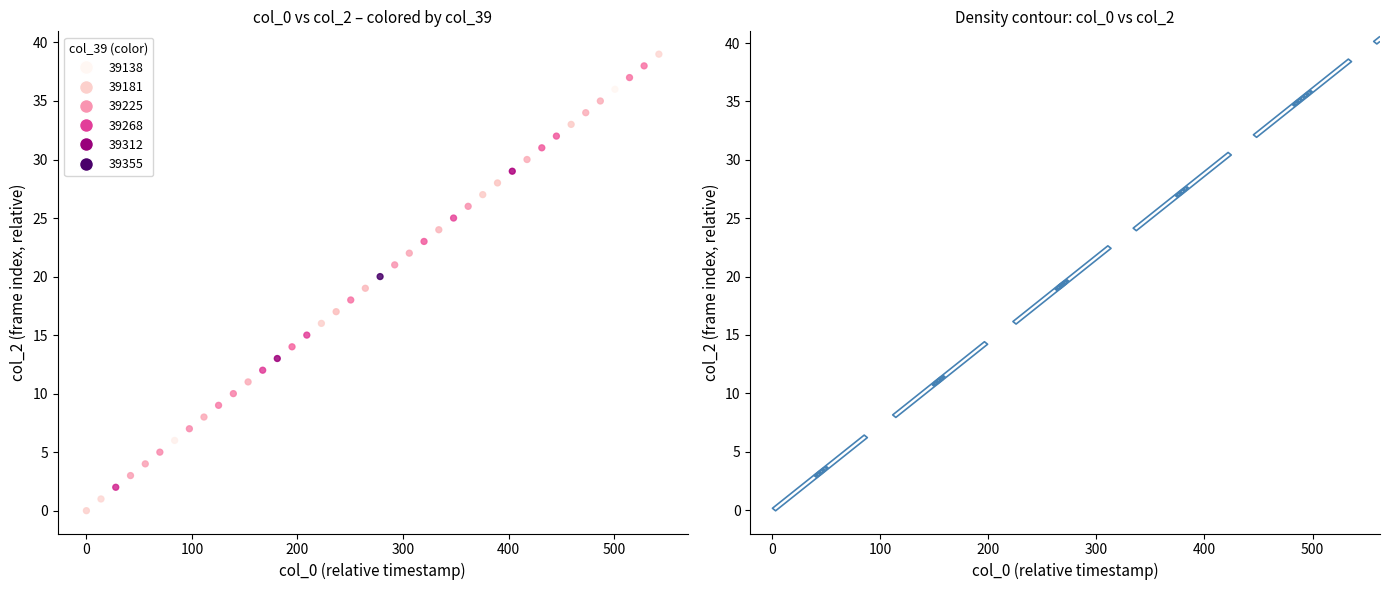

What is the range of Y values (max minus min)?

39